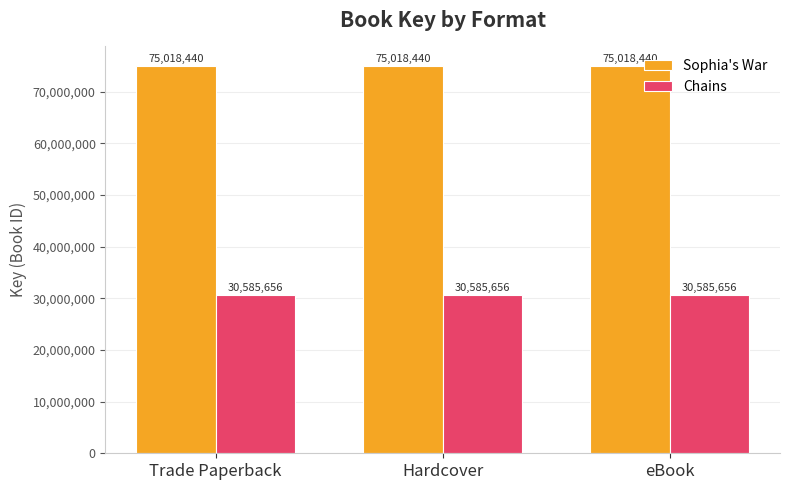

Reading right to left, list all the values displayed in this chart.

Sophia's War: 75018440	75018440	75018440
Chains: 30585656	30585656	30585656